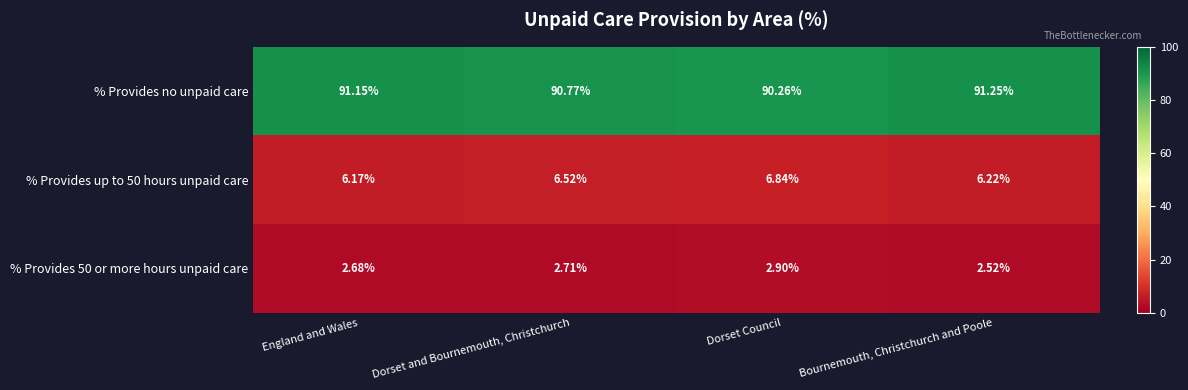

Which series has the widest spread of values?

% Provides no unpaid care